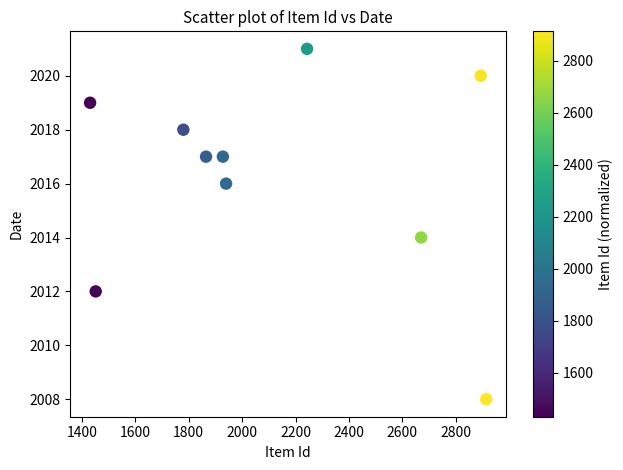

What is the average Y value?

2016